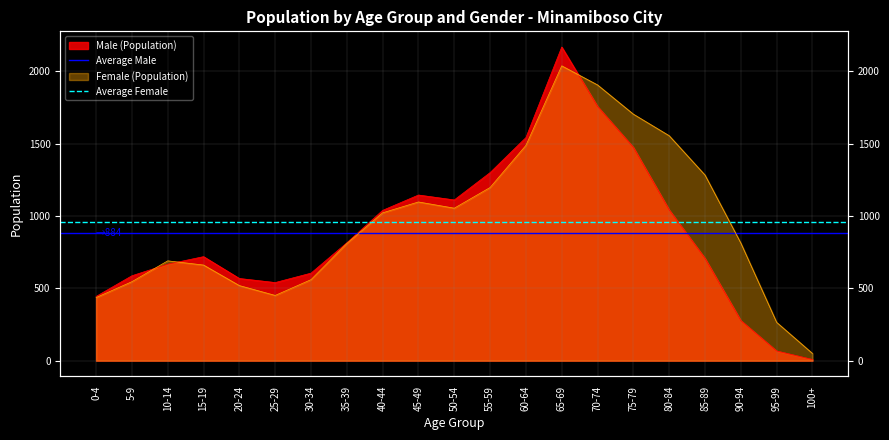

Is it true that Average Female equals 959.3 at 5-9?

True